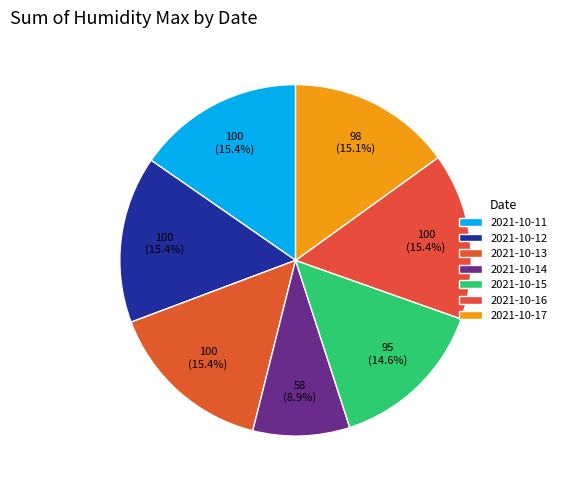

To the nearest percent, what is the average slice percentage?

14%